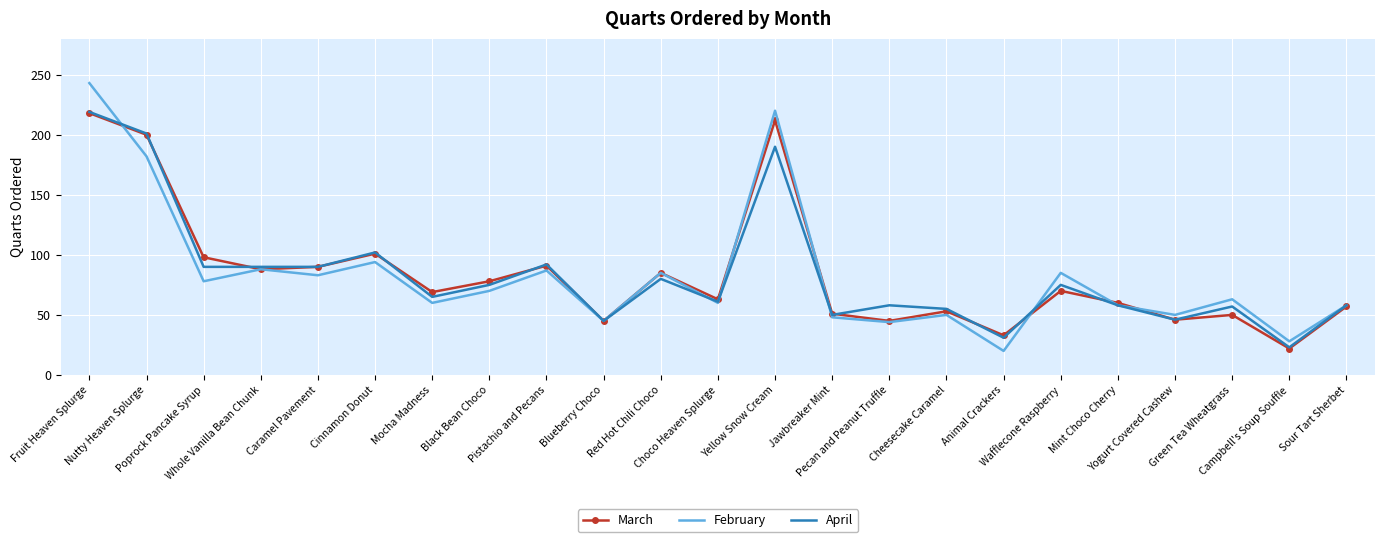

What are all the series names shown in the legend?

March, February, April